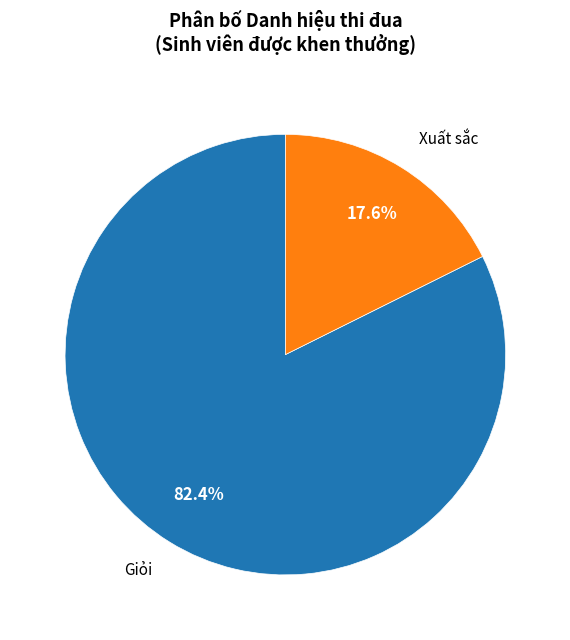

How many segments does this pie chart have?

2